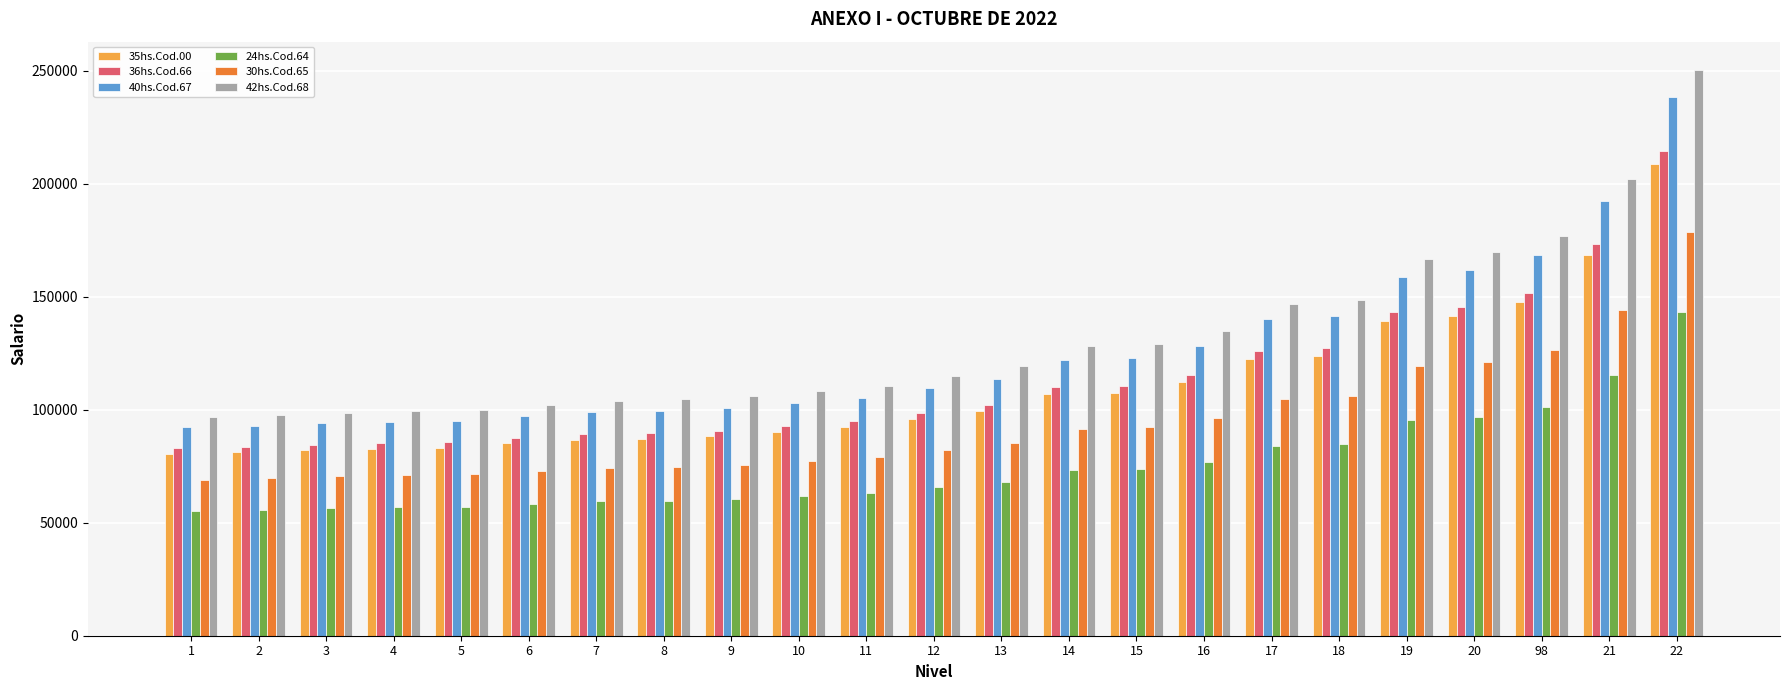

Which series has the largest range (max minus min)?

42hs.Cod.68